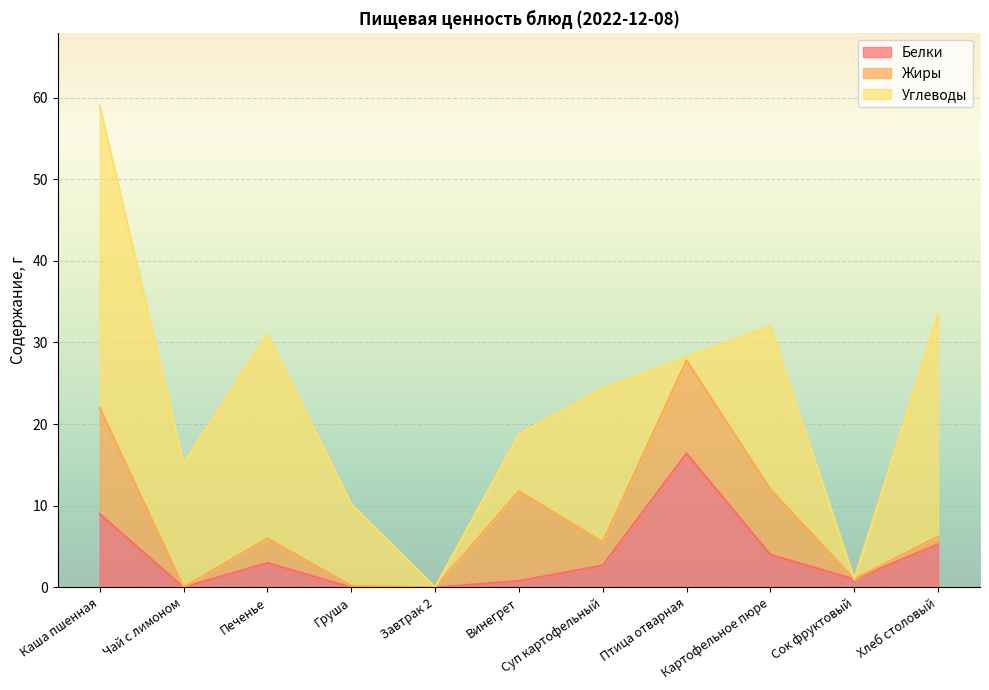

Reading left to right, list all the values displayed in this chart.

Белки: 9.0	0.0	3.0	0.0	0.0	0.8	2.7	16.4	4.0	1.0	5.3
Жиры: 13.0	0.0	3.0	0.2	0.0	11.0	2.9	11.4	8.0	0.0	1.0
Углеводы: 37.0	15.2	25.0	10.0	0.0	7.0	18.8	0.4	20.0	0.0	27.2